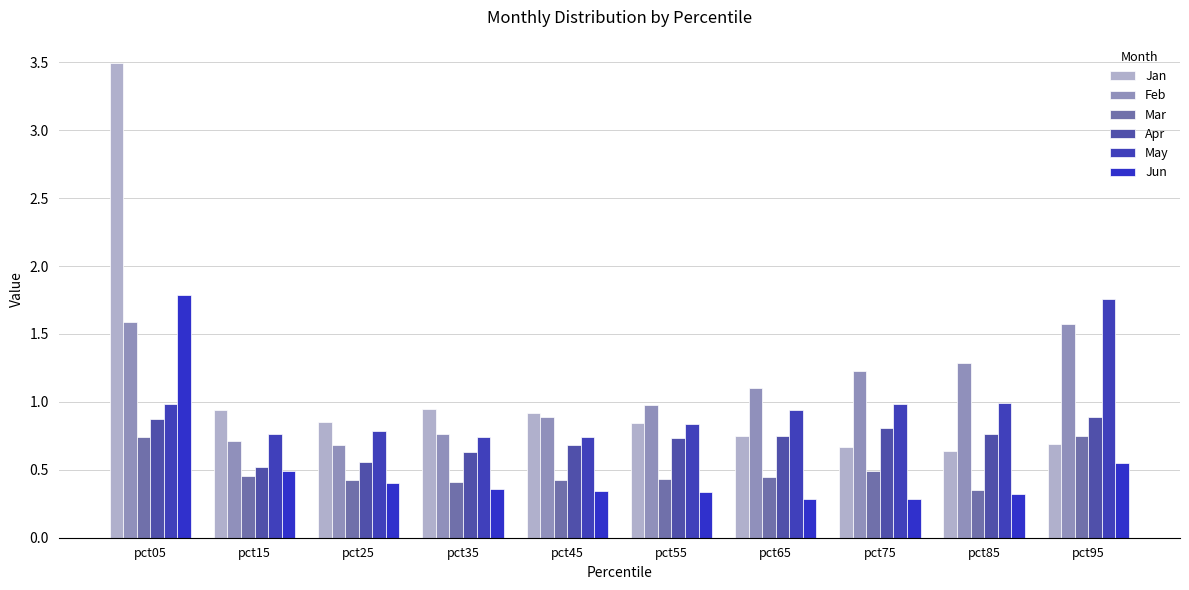

Which category has the highest value in the Jan series?

pct05